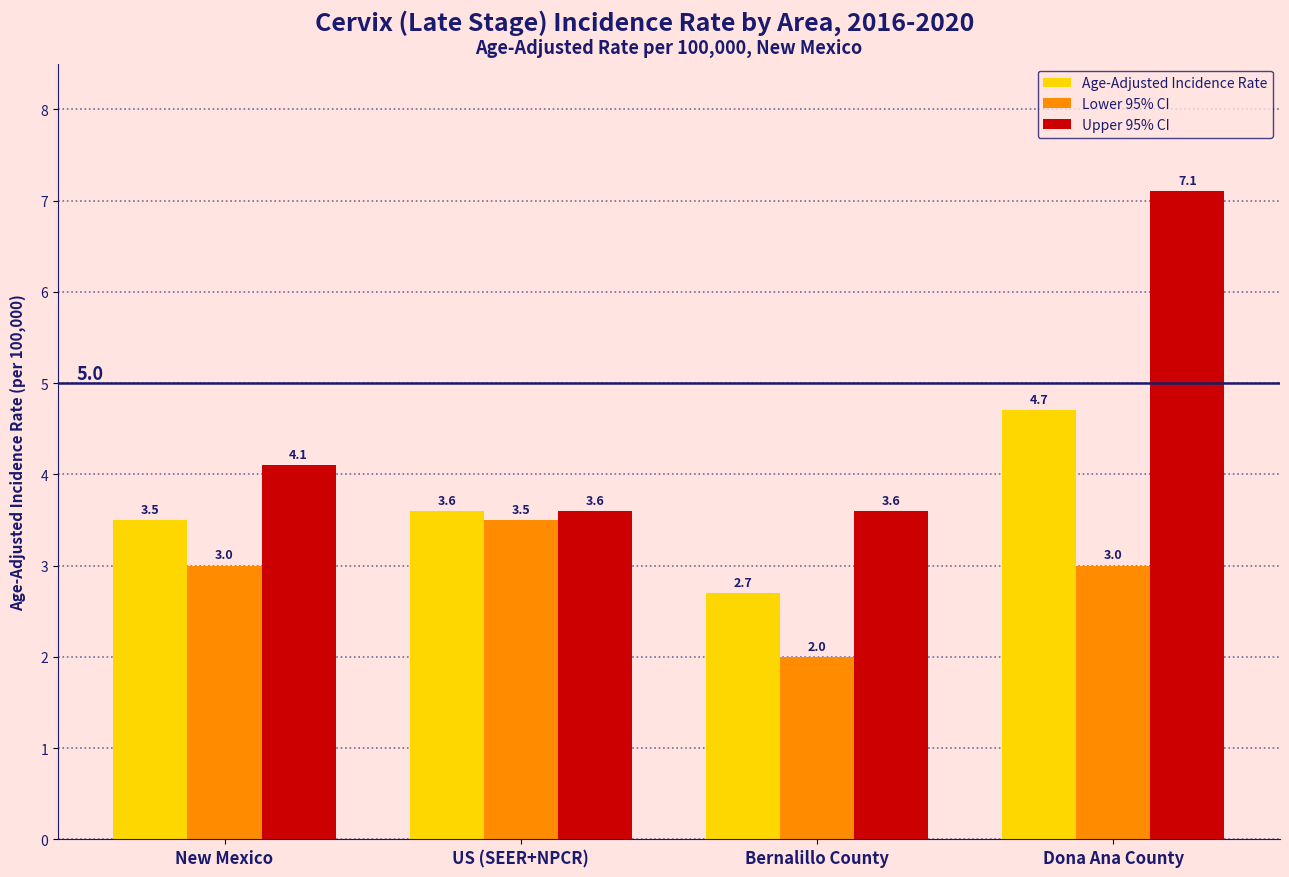

What is the approximate value of Age-Adjusted Incidence Rate at Dona Ana County?

4.7